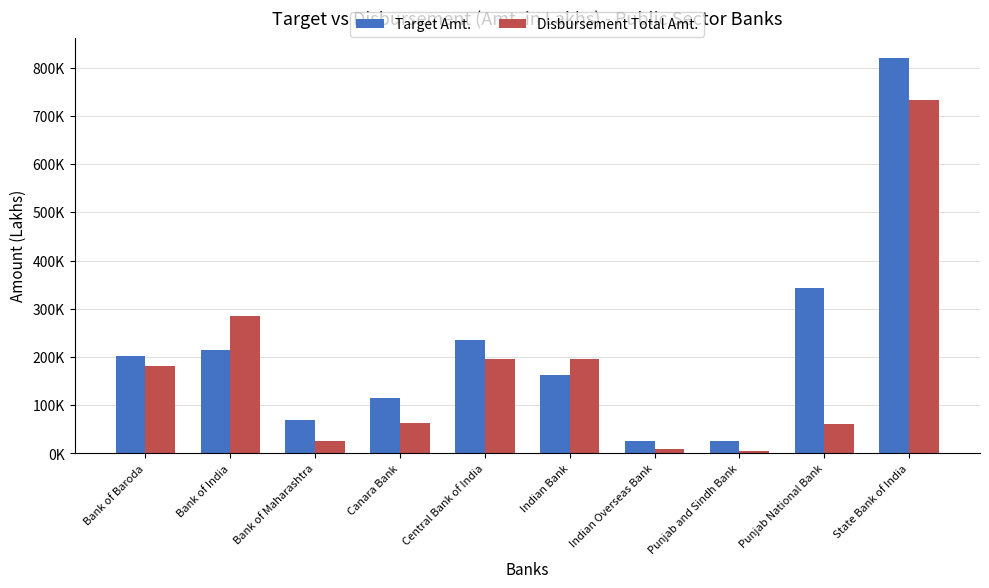

Are the bars horizontal?

No